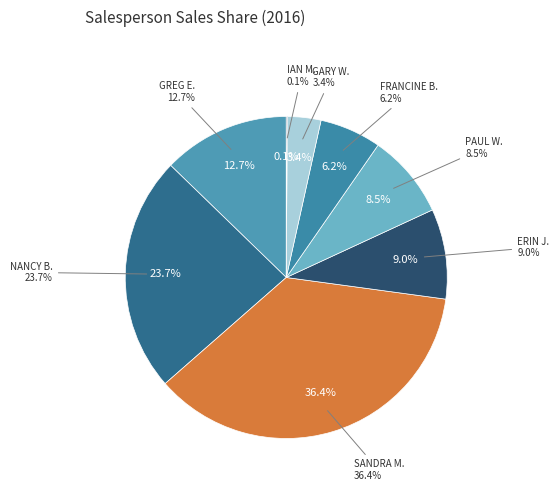

The FRANCINE B. slice represents 6% of the pie. True or false?

True